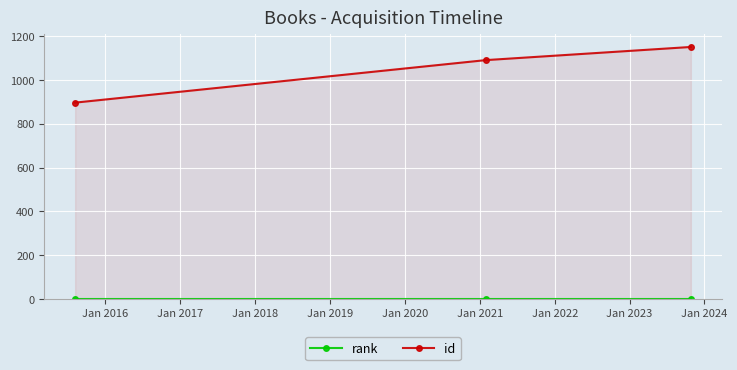

What is the maximum value shown in the chart?

1150